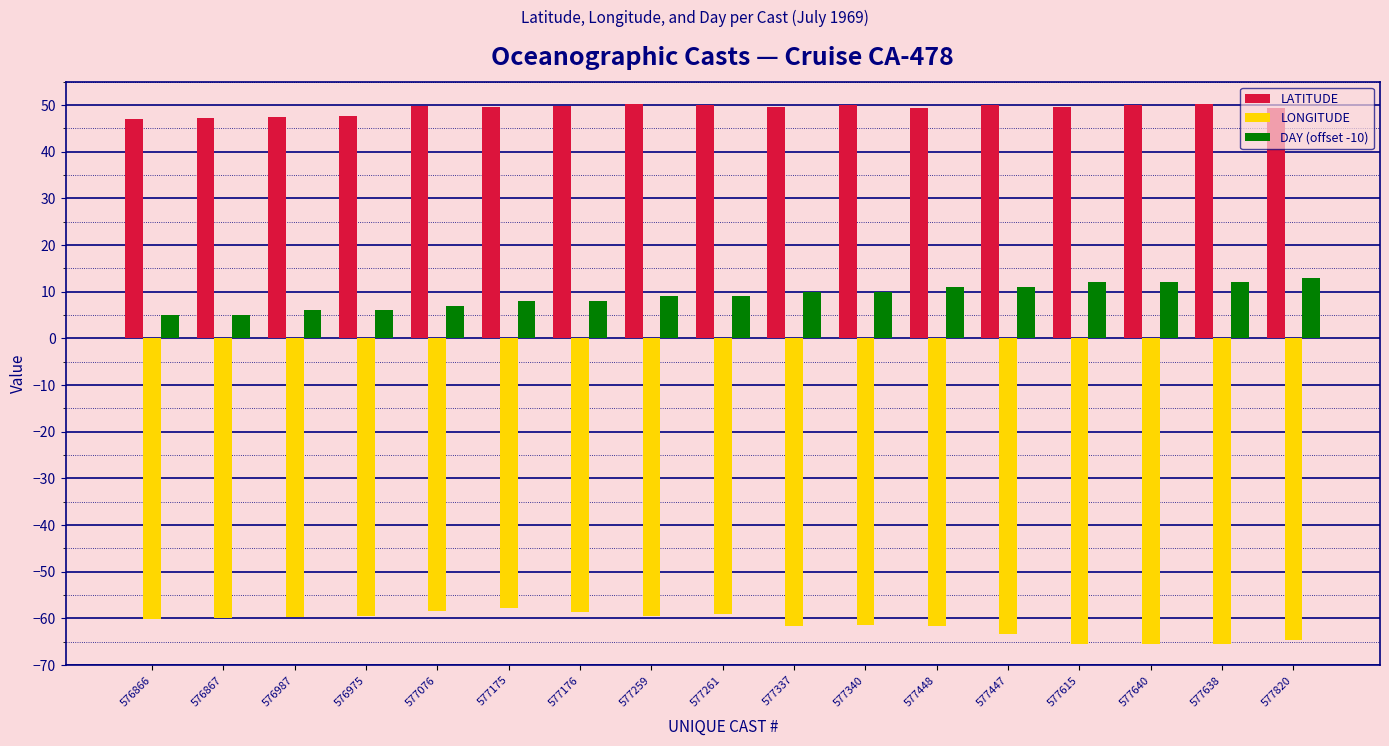

What is the difference between the highest and lowest values at 577076?

108.1